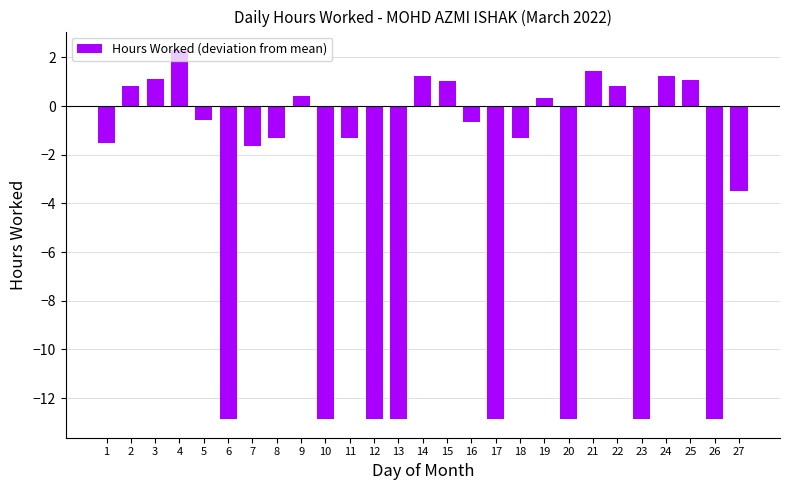

Are the bars grouped side by side (vs. stacked)?

No